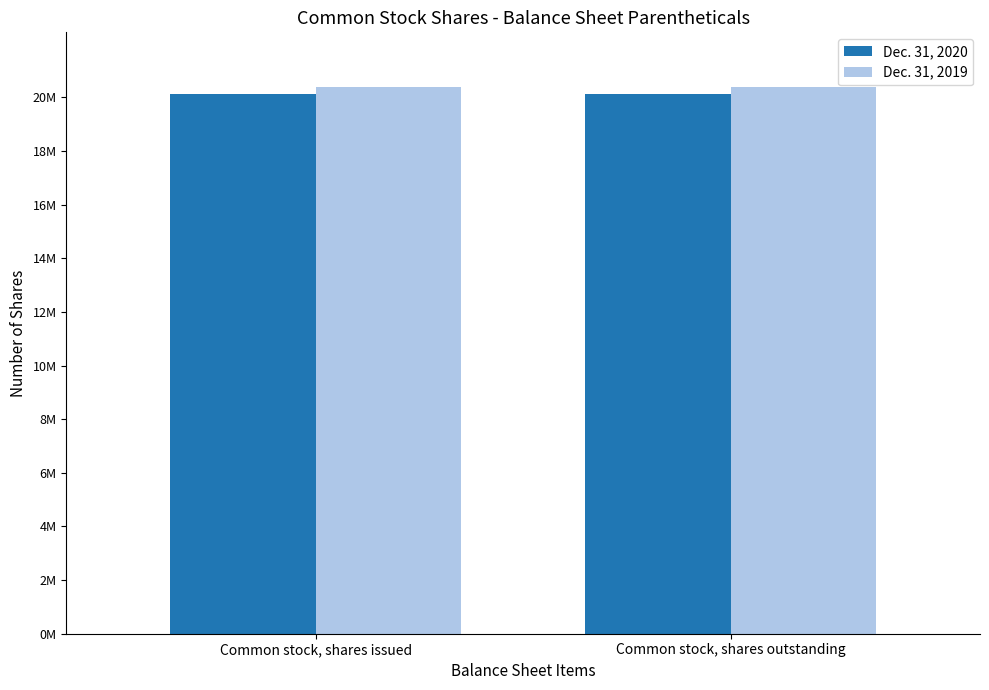

What is the greatest value displayed?

20390000